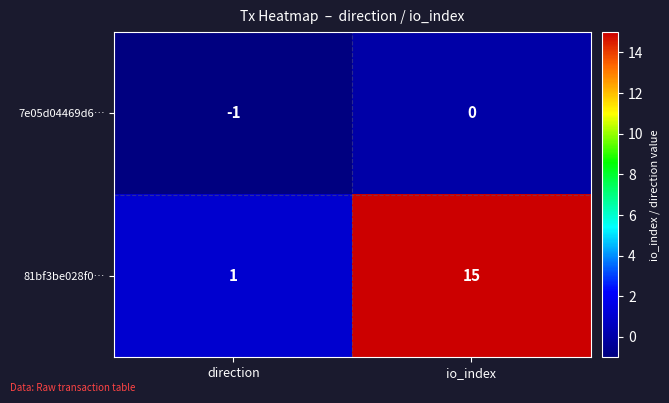

What is the difference between the 81bf3be028f0… values at io_index and direction?

14